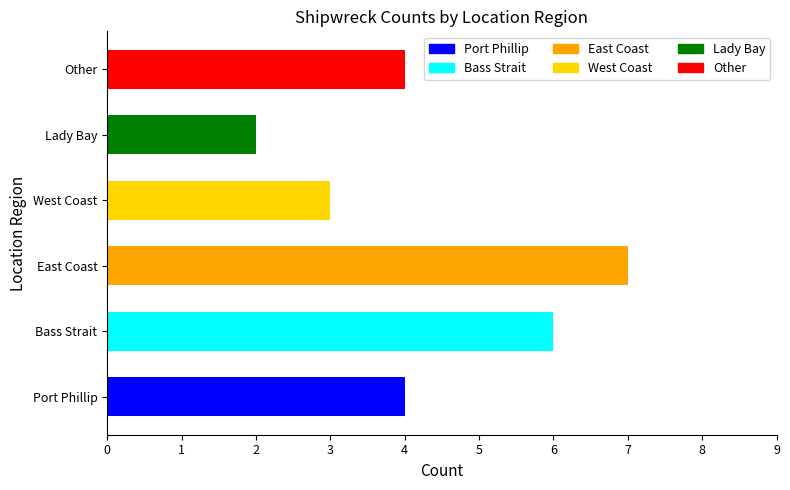

At which label is the value closest to 4?

Other